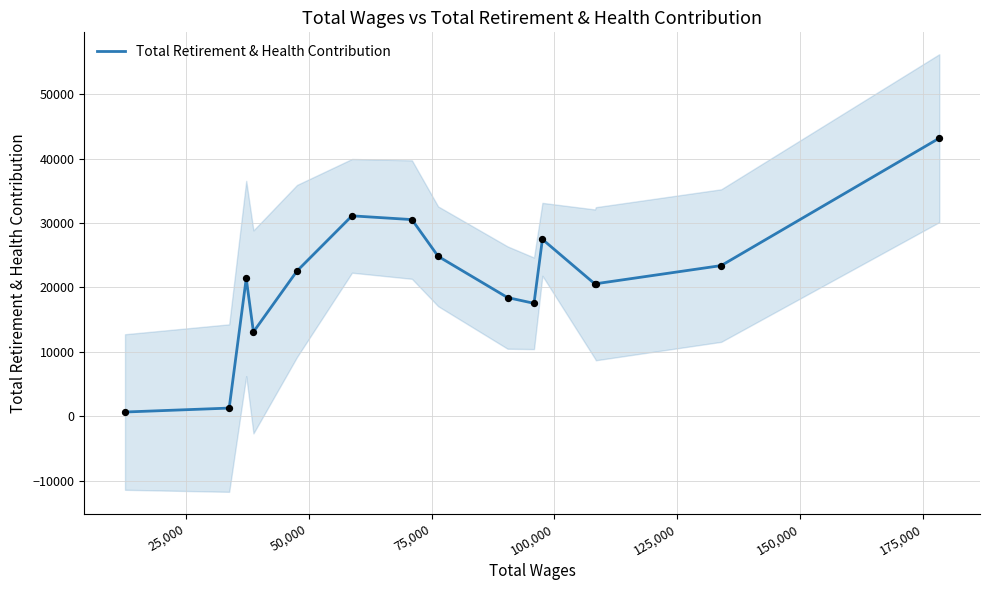

What is the ratio of the value at 50,000 to the value at 25,000?

16.9